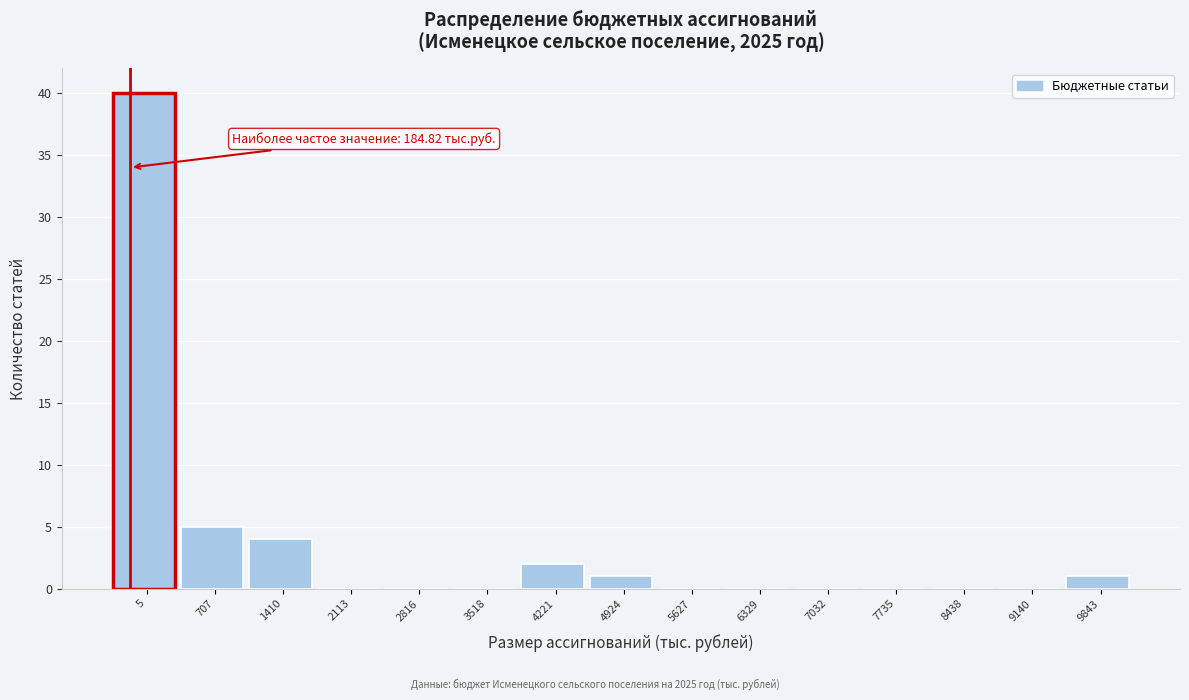

Reading left to right, list all the values displayed in this chart.

5=40	707=5	1410=4	2113=0	2816=0	3518=0	4221=2	4924=1	5627=0	6329=0	7032=0	7735=0	8438=0	9140=0	9843=1